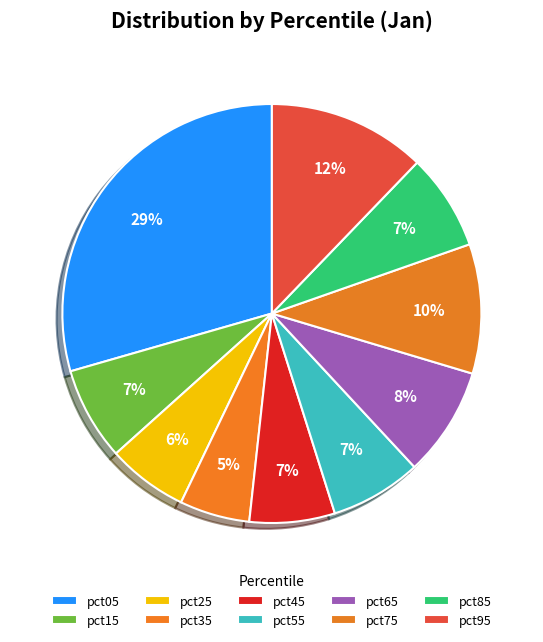

Combined, do pct75 and pct35 account for over 50%?

No